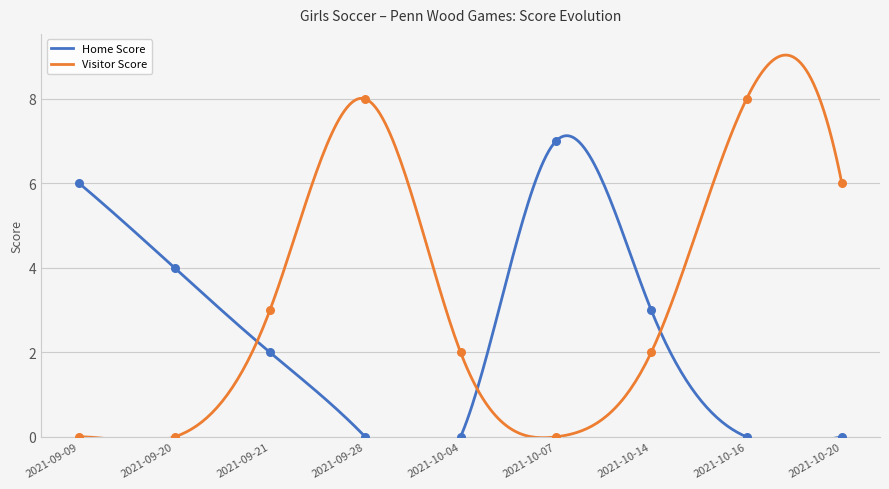

Is the value of Home Score at 2021-09-09 greater than the value of Visitor Score at 2021-09-20?

Yes